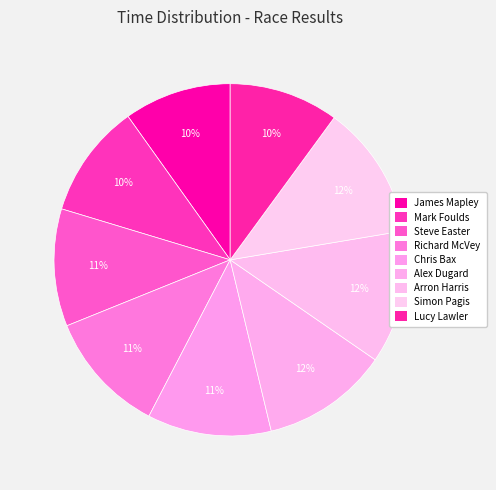

To the nearest percent, what portion does James Mapley represent?

10%